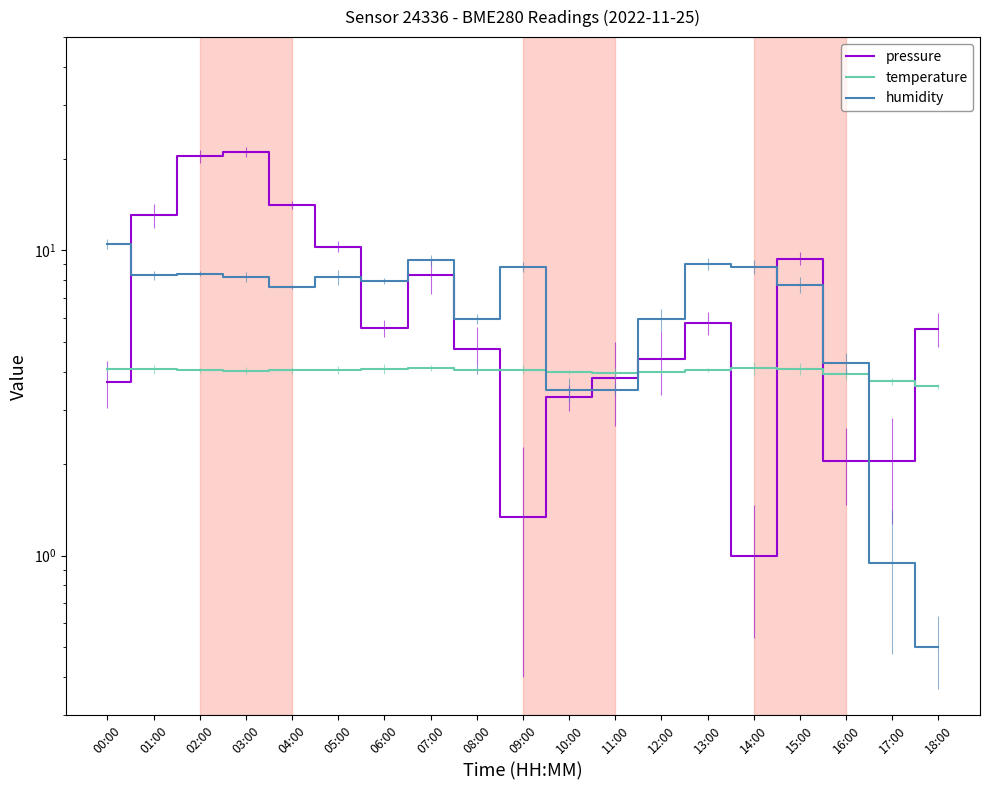

How many times do temperature and humidity cross each other?

3